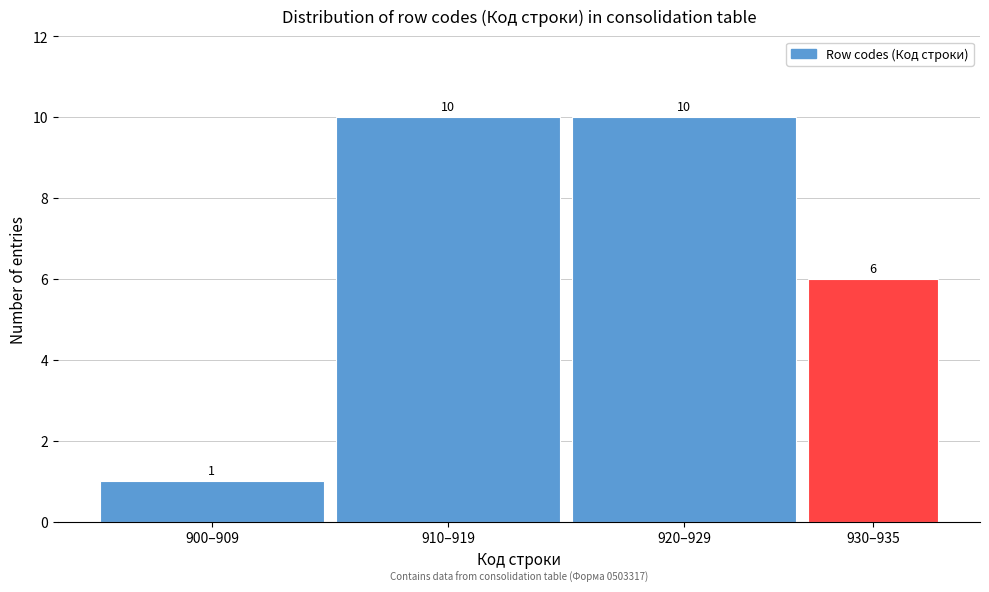

Reading left to right, transcribe all the data shown in this chart.

1	10	10	6